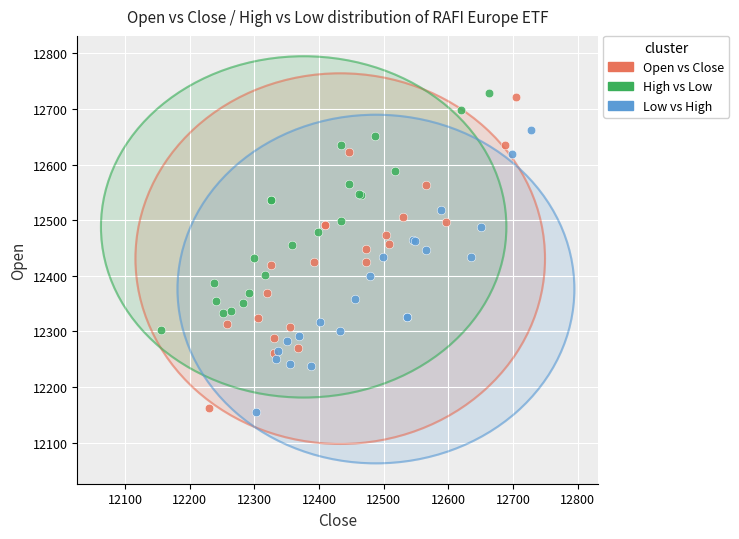

Which series contains the lowest Y value?

Low vs High